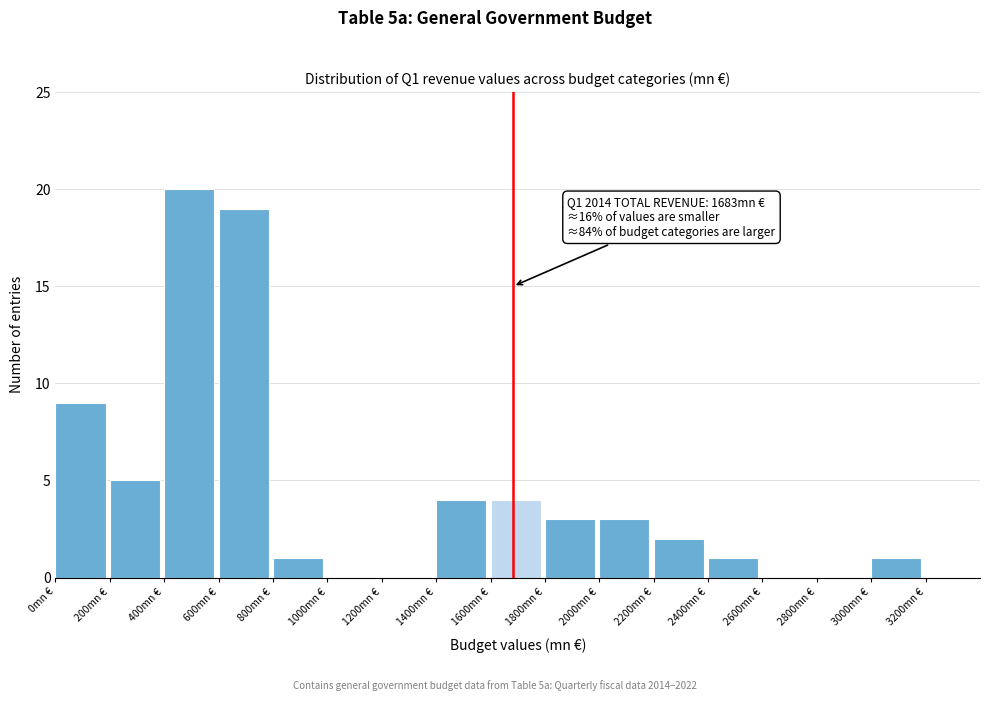

Which range on the x-axis has the tallest bar?

400 to 600